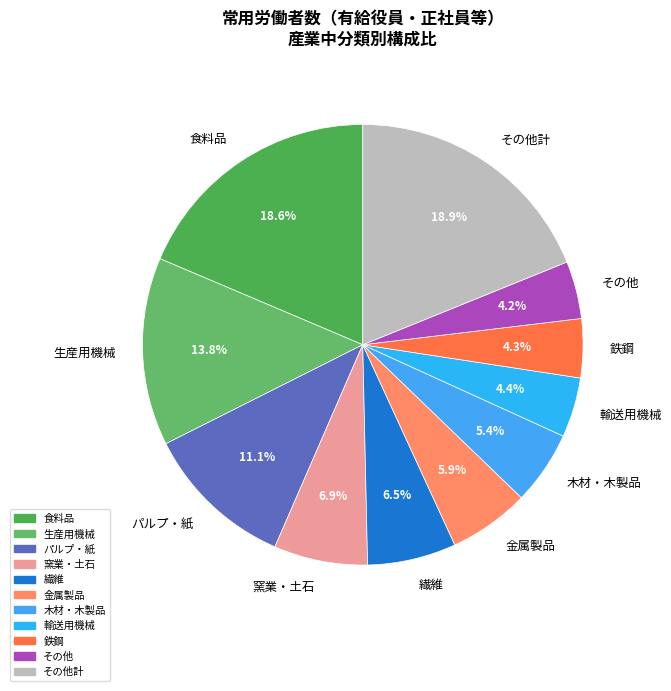

How many slices are in this pie chart?

11